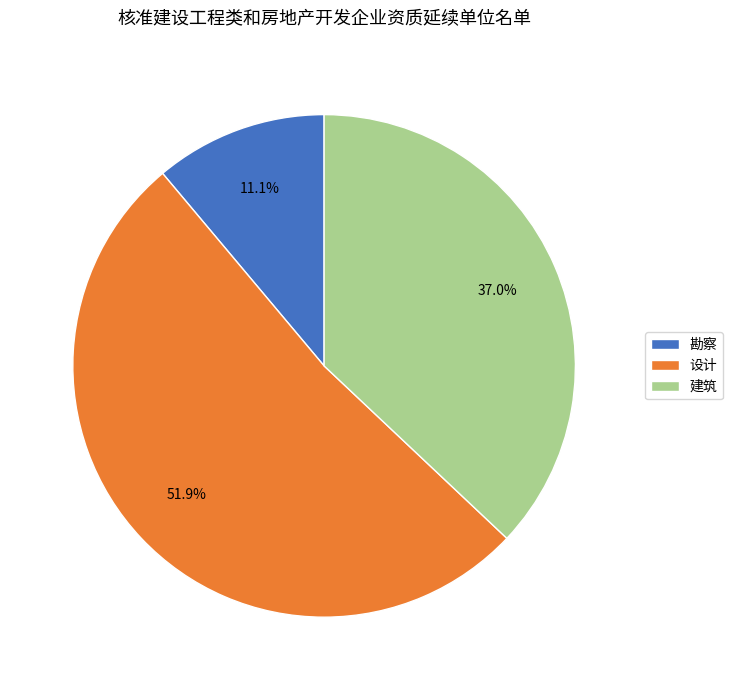

Is there any slice that represents more than half of the pie?

Yes